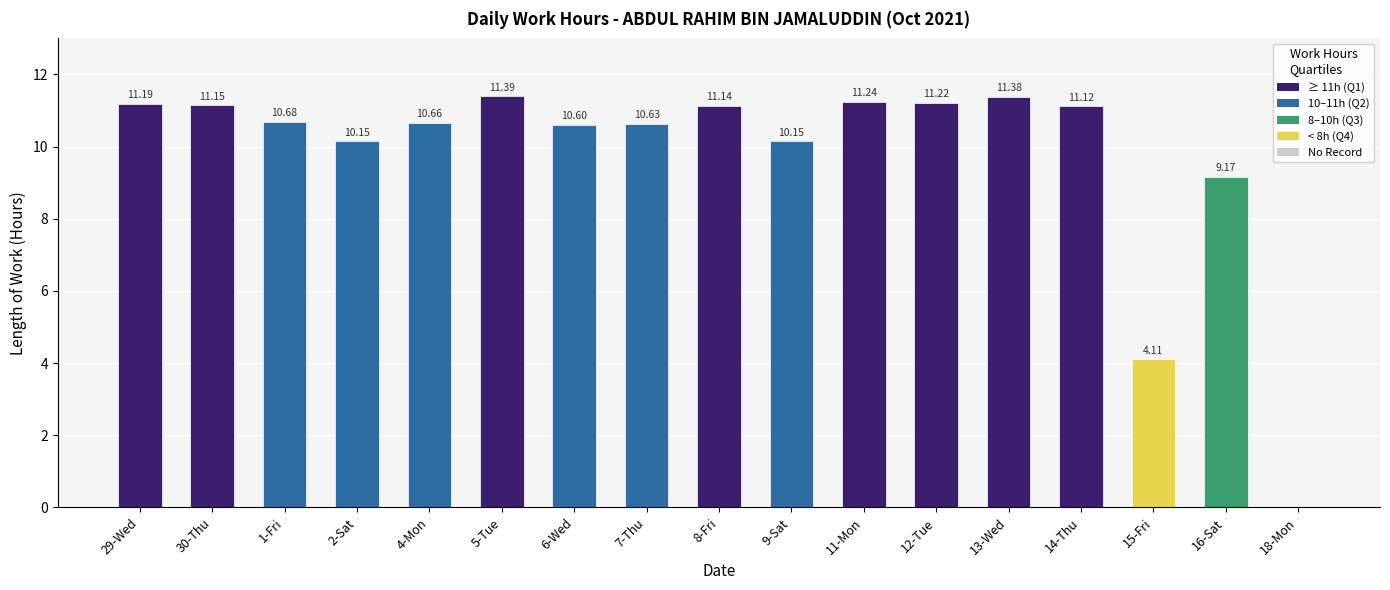

Reading left to right, what are all the values shown in this chart?

29-Wed=11.2	30-Thu=11.2	1-Fri=10.7	2-Sat=10.2	4-Mon=10.7	5-Tue=11.4	6-Wed=10.6	7-Thu=10.6	8-Fri=11.1	9-Sat=10.2	11-Mon=11.2	12-Tue=11.2	13-Wed=11.4	14-Thu=11.1	15-Fri=4.1	16-Sat=9.2	18-Mon=0.0